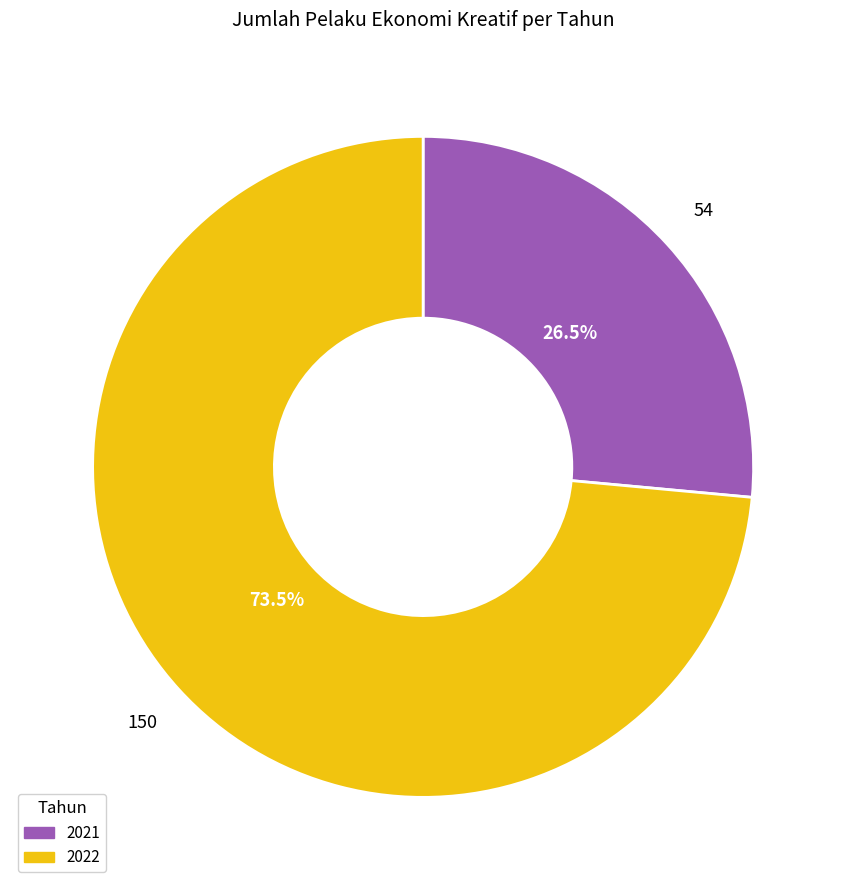

What is the majority slice?

2022